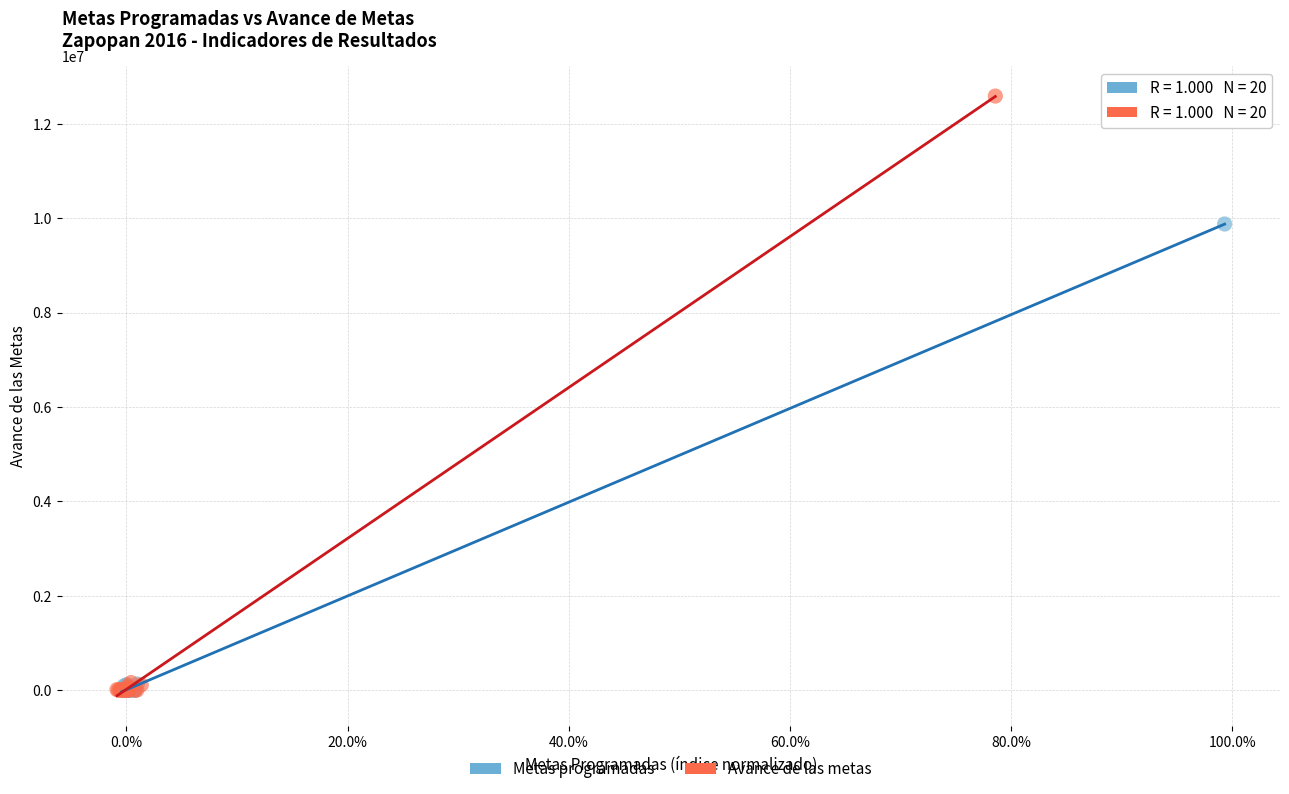

Which series reaches the maximum Y coordinate?

Avance de las metas